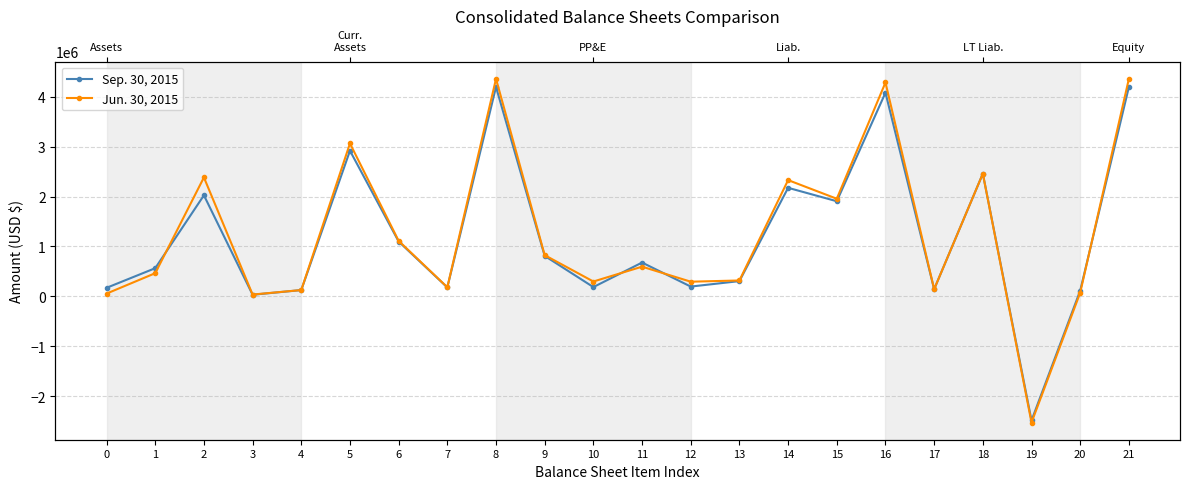

What is the total value across all series at 20?

187990